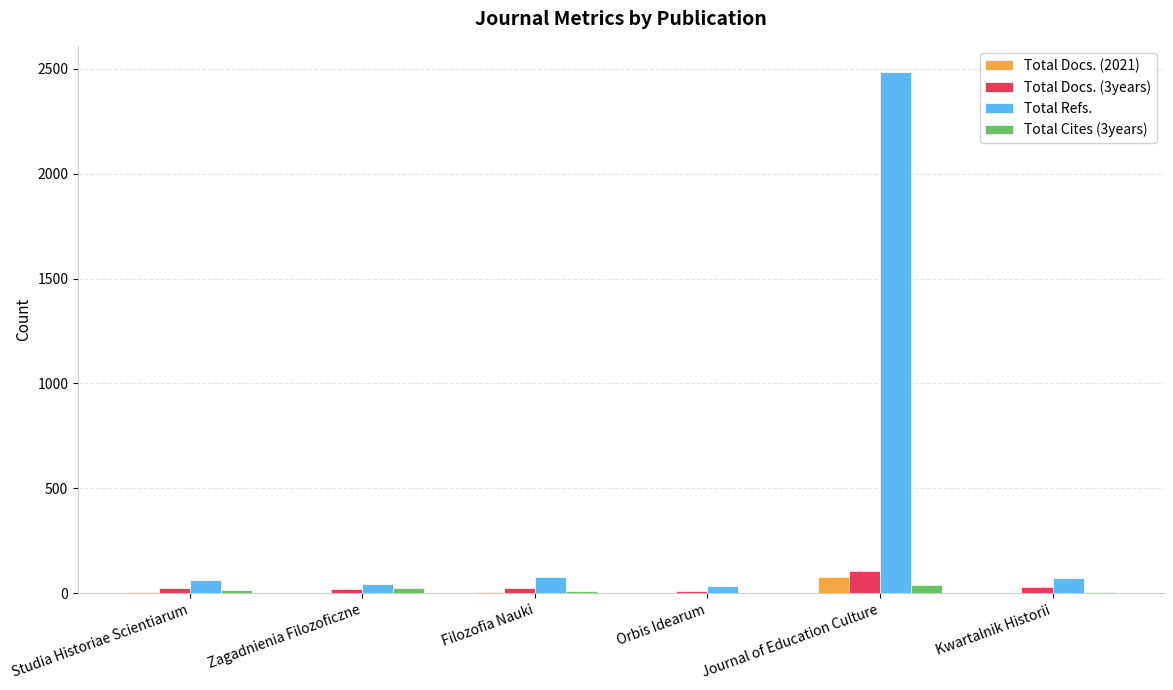

At which category is the sum across all series the highest?

Journal of Education Culture